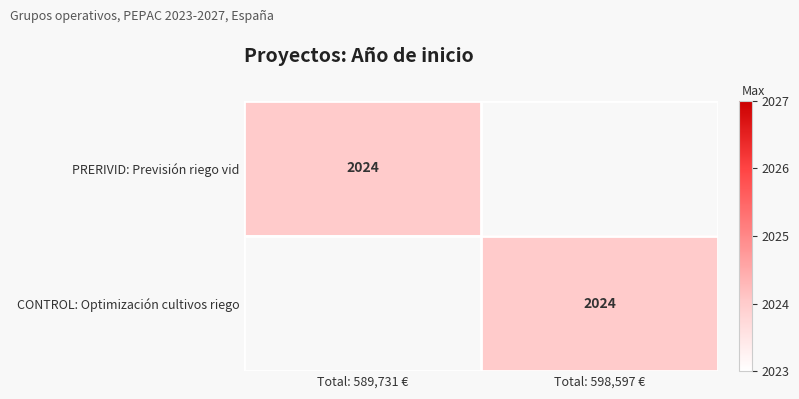

Is the value of PRERIVID: Previsión riego vid at Total: 589,731 € greater than the value of CONTROL: Optimización cultivos riego at Total: 589,731 €?

Yes